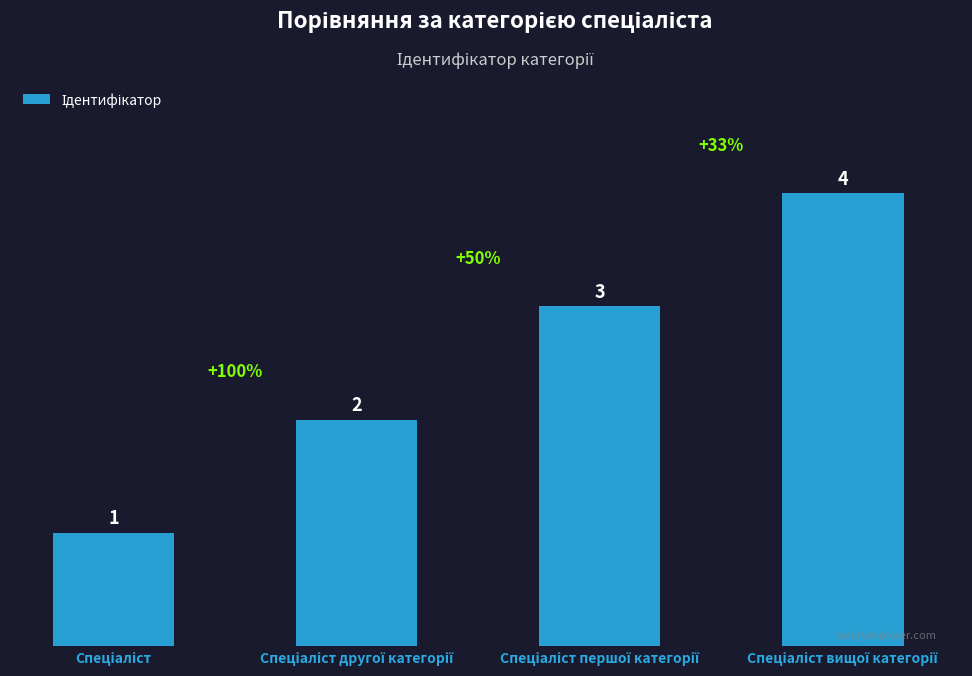

What is the maximum value shown in the chart?

4